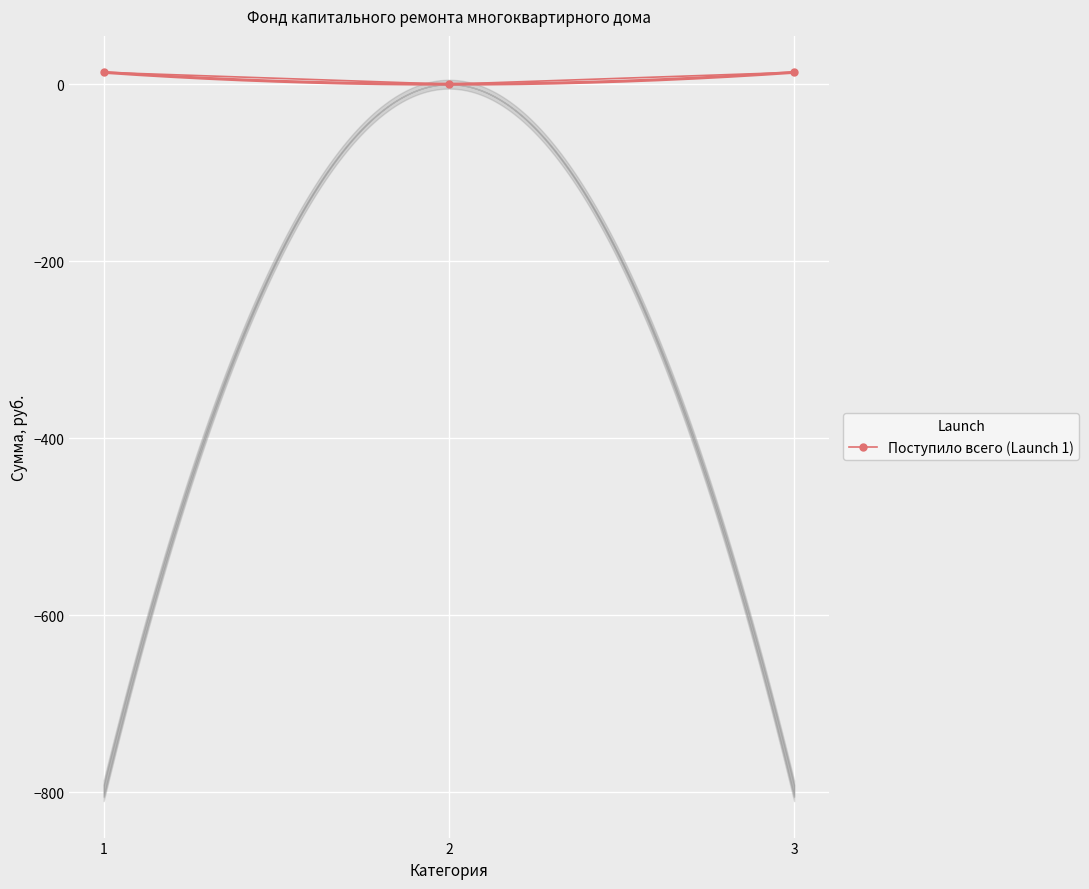

List the labels in order of value, smallest first.

2, 1, 3